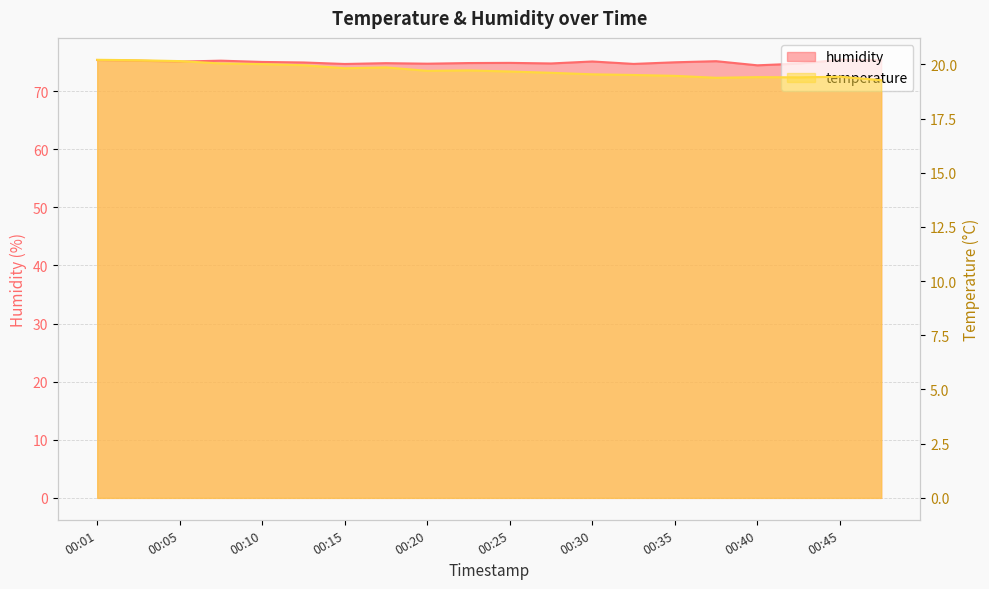

What is the value of the temperature point at the 4th from the left?

20.0